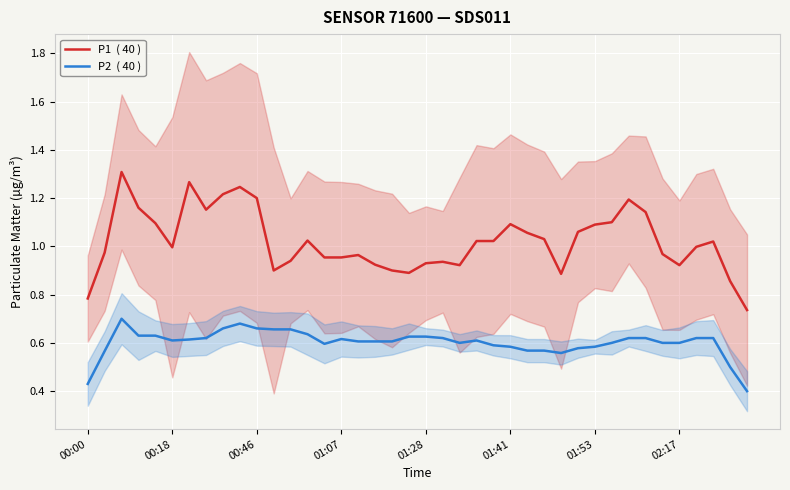

Reading left to right, what are all the values shown in this chart?

P1  ( 40 ): 0.8	1.0	1.3	1.2	1.1	1.0	1.3	1.2	1.2	1.2	1.2	0.9	0.9	1.0	1.0	1.0	1.0	0.9	0.9	0.9	0.9	0.9	0.9	1.0	1.0	1.1	1.1	1.0	0.9	1.1	1.1	1.1	1.2	1.1	1.0	0.9	1.0	1.0	0.9	0.7
P2  ( 40 ): 0.4	0.6	0.7	0.6	0.6	0.6	0.6	0.6	0.7	0.7	0.7	0.7	0.7	0.6	0.6	0.6	0.6	0.6	0.6	0.6	0.6	0.6	0.6	0.6	0.6	0.6	0.6	0.6	0.6	0.6	0.6	0.6	0.6	0.6	0.6	0.6	0.6	0.6	0.5	0.4